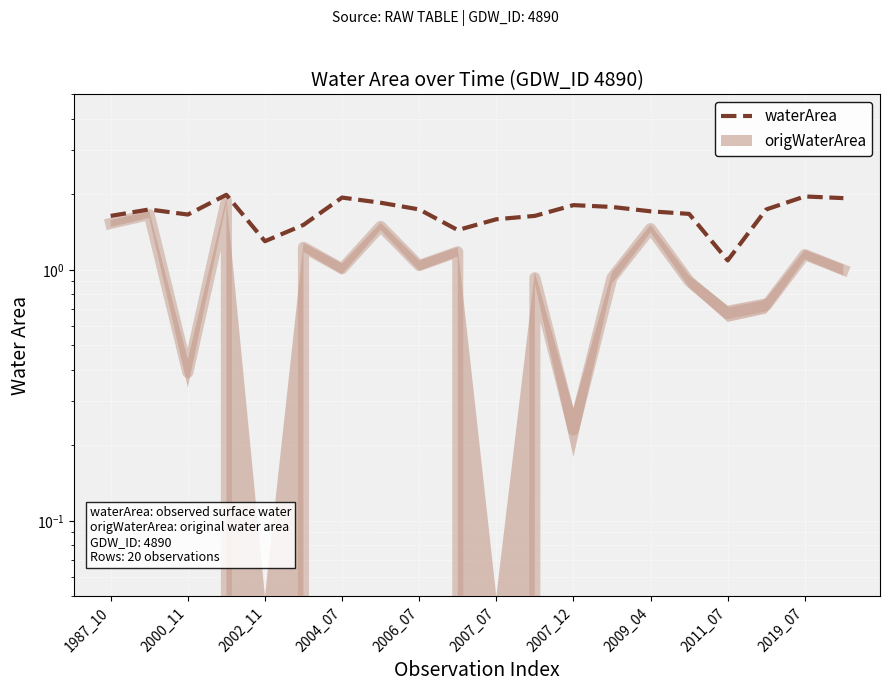

What is the average value?

1.7